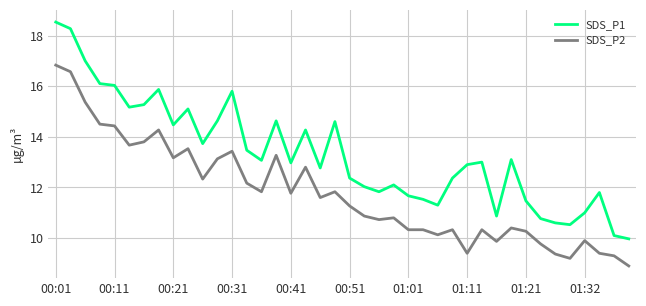

Which series has the largest total across all categories?

SDS_P1